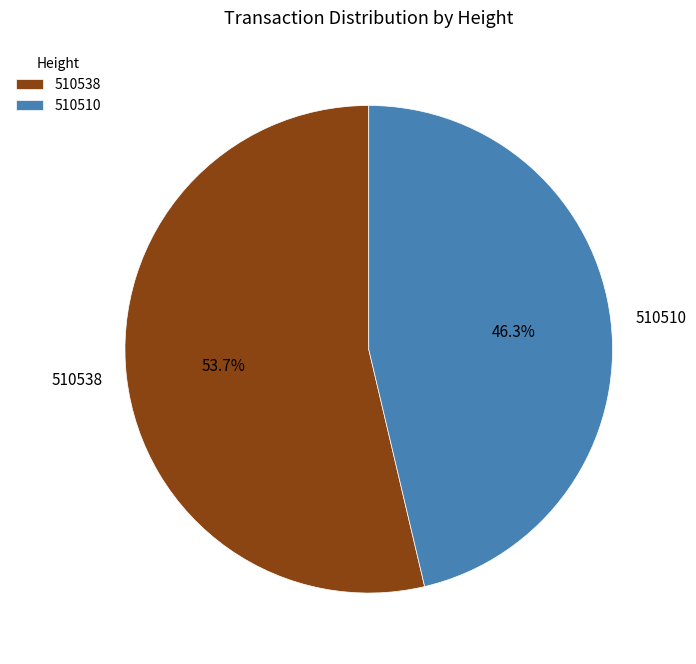

Count the number of slices in the pie.

2